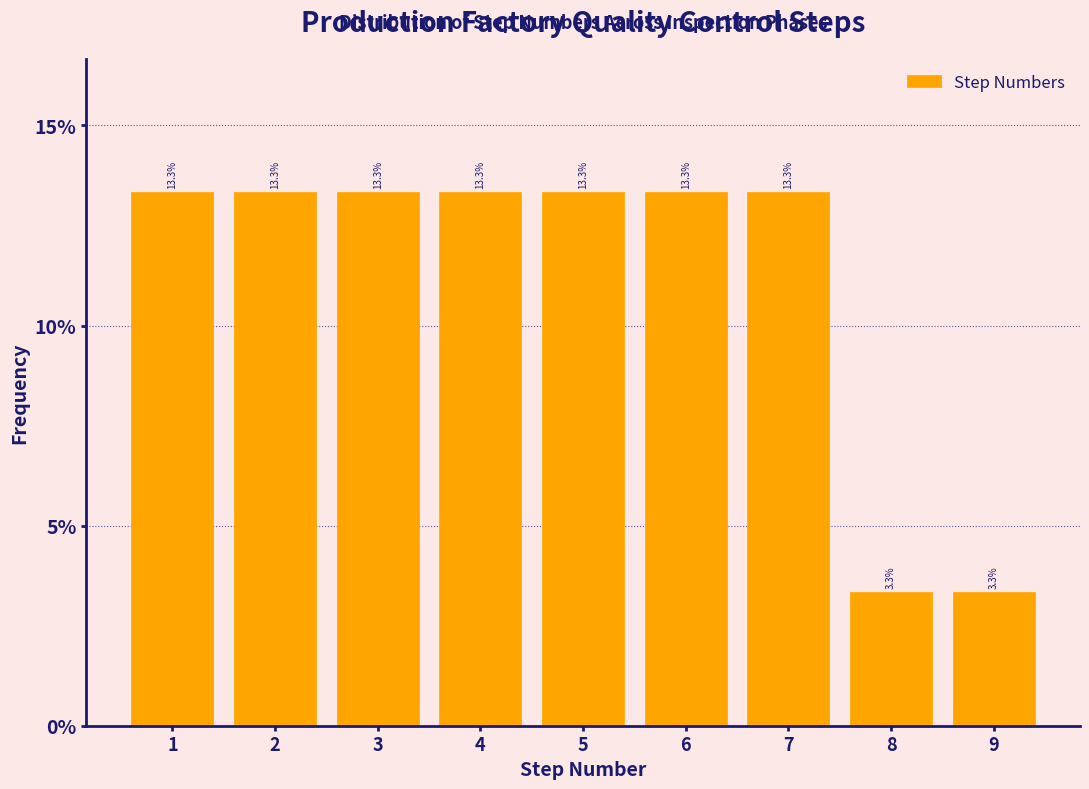

Reading left to right, transcribe this chart: for each bar, give the range it covers on the x-axis and its height.

0.5 to 1.5: 13.3
1.5 to 2.5: 13.3
2.5 to 3.5: 13.3
3.5 to 4.5: 13.3
4.5 to 5.5: 13.3
5.5 to 6.5: 13.3
6.5 to 7.5: 13.3
7.5 to 8.5: 3.3
8.5 to 9.5: 3.3